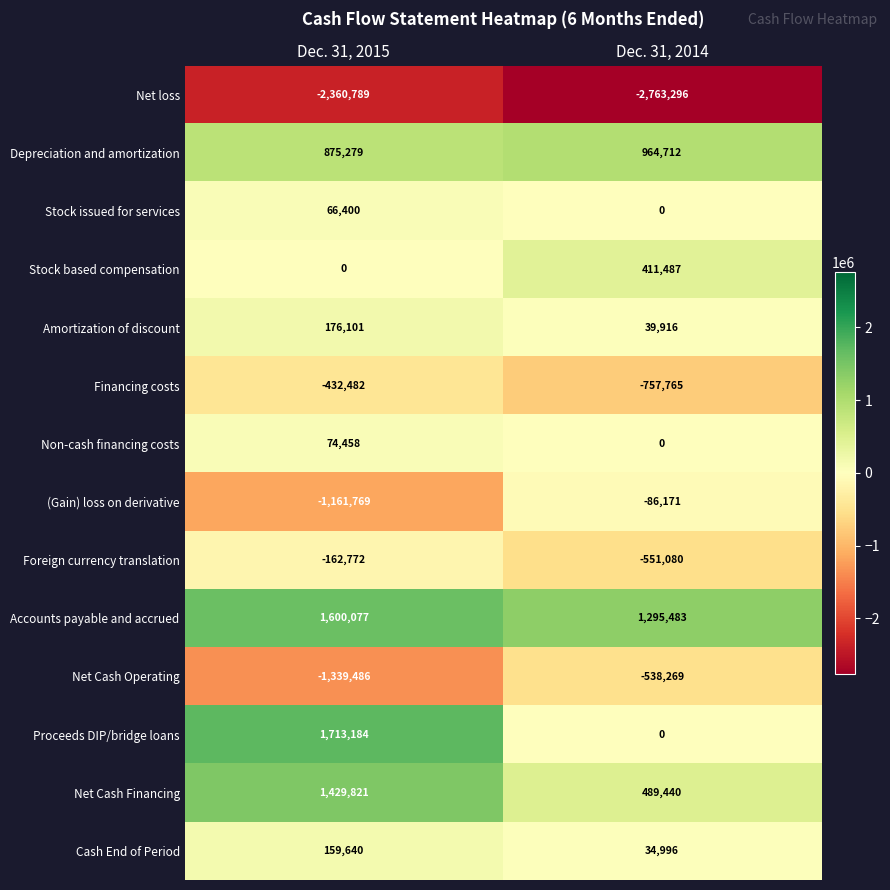

What is the minimum value shown in the chart?

-2763296